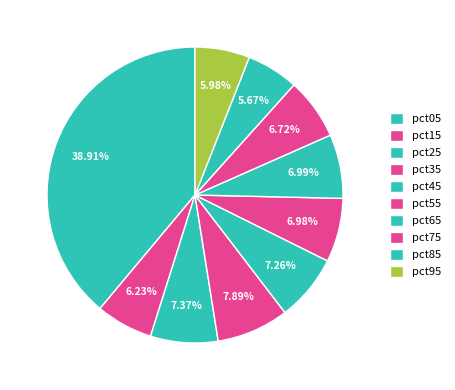

What percentage do pct95 and pct05 together represent?

44.9%